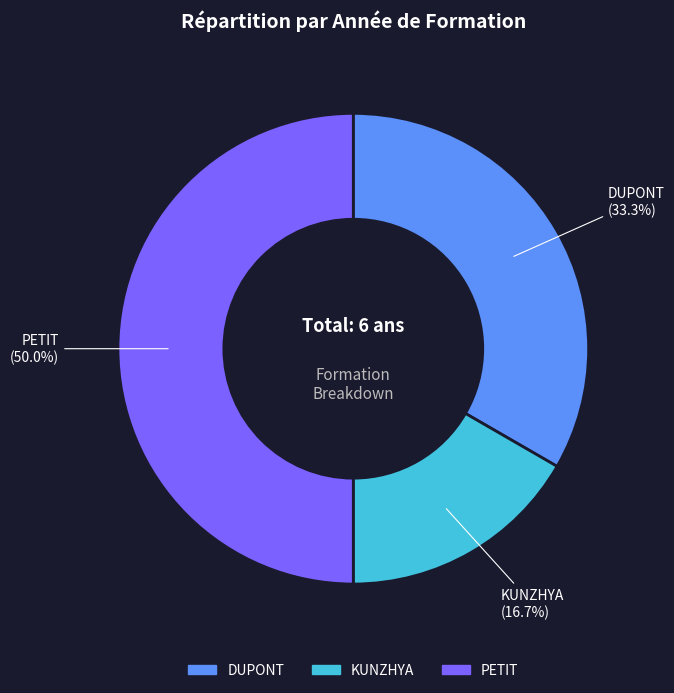

Rank the categories by value from lowest to highest.

KUNZHYA, DUPONT, PETIT